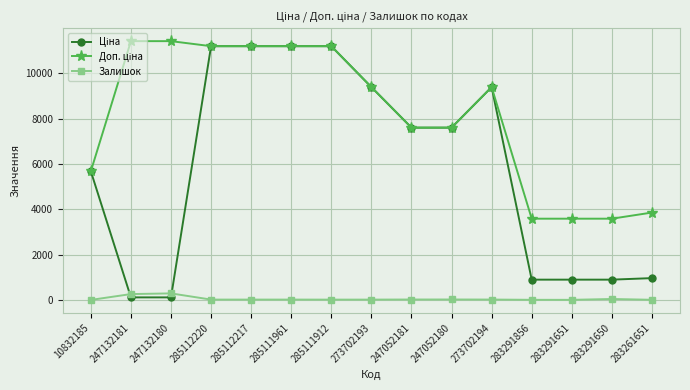

True or false: Залишок has more than 2 points higher than both neighbors.

True